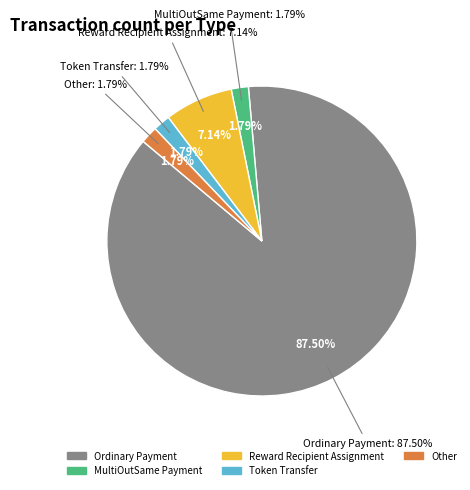

To the nearest percent, what is the average slice percentage?

20%